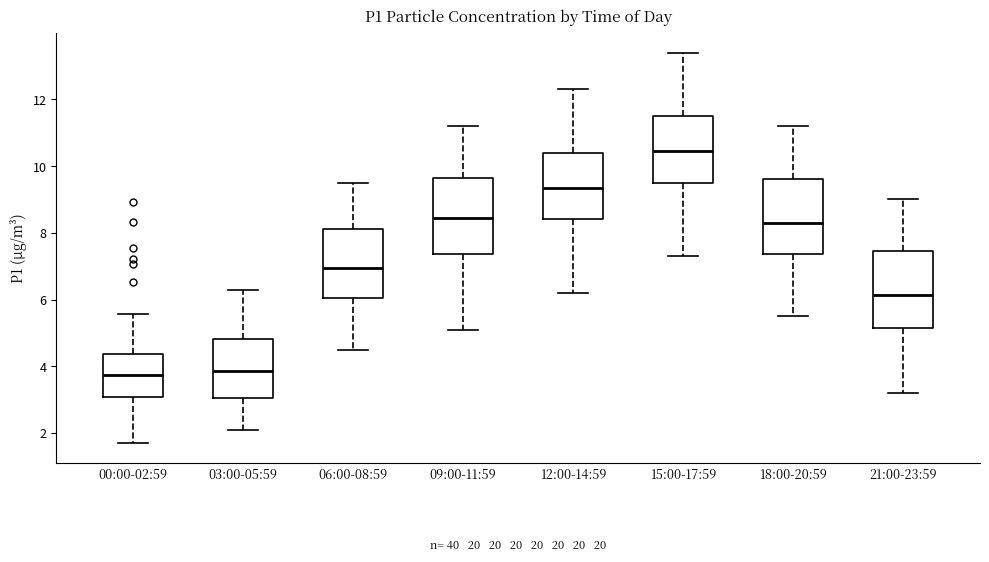

Reading left to right, read every box against the y-axis: the position of its median line, the range the box covers, and the ends of its whiskers. The values are not printed on the chart, so give them approximately, as read against the axis.

00:00-02:59: median 3.8, box 3.0 to 4.4, whiskers 1.8 to 5.6
03:00-05:59: median 3.8, box 3.0 to 4.8, whiskers 2.2 to 6.4
06:00-08:59: median 7.0, box 6.0 to 8.2, whiskers 4.6 to 9.6
09:00-11:59: median 8.4, box 7.4 to 9.6, whiskers 5.2 to 11.2
12:00-14:59: median 9.4, box 8.4 to 10.4, whiskers 6.2 to 12.4
15:00-17:59: median 10.4, box 9.6 to 11.6, whiskers 7.4 to 13.4
18:00-20:59: median 8.4, box 7.4 to 9.6, whiskers 5.6 to 11.2
21:00-23:59: median 6.2, box 5.2 to 7.4, whiskers 3.2 to 9.0